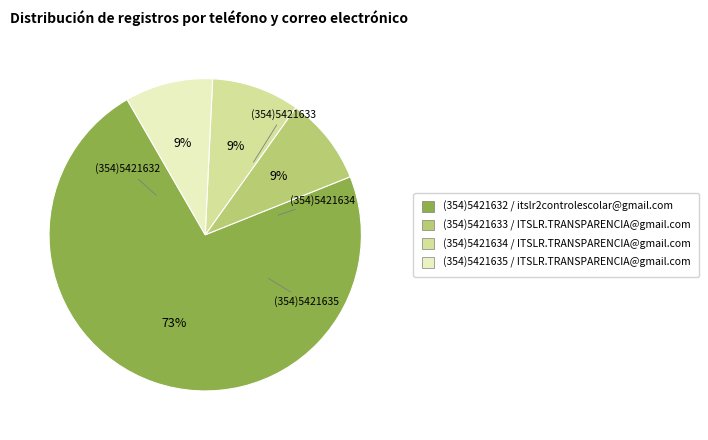

Count the number of slices in the pie.

4